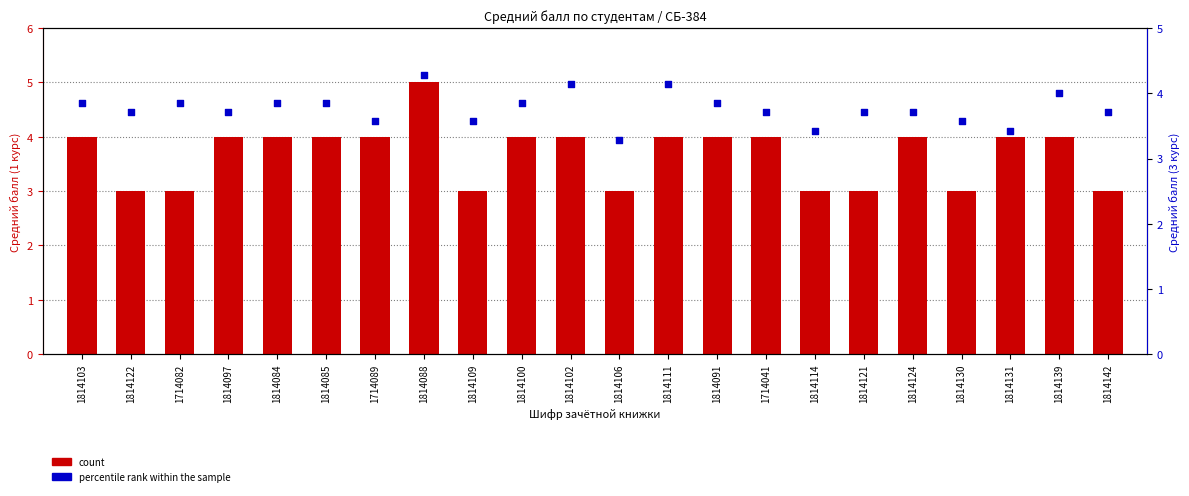

Which series contains the highest Y value?

count